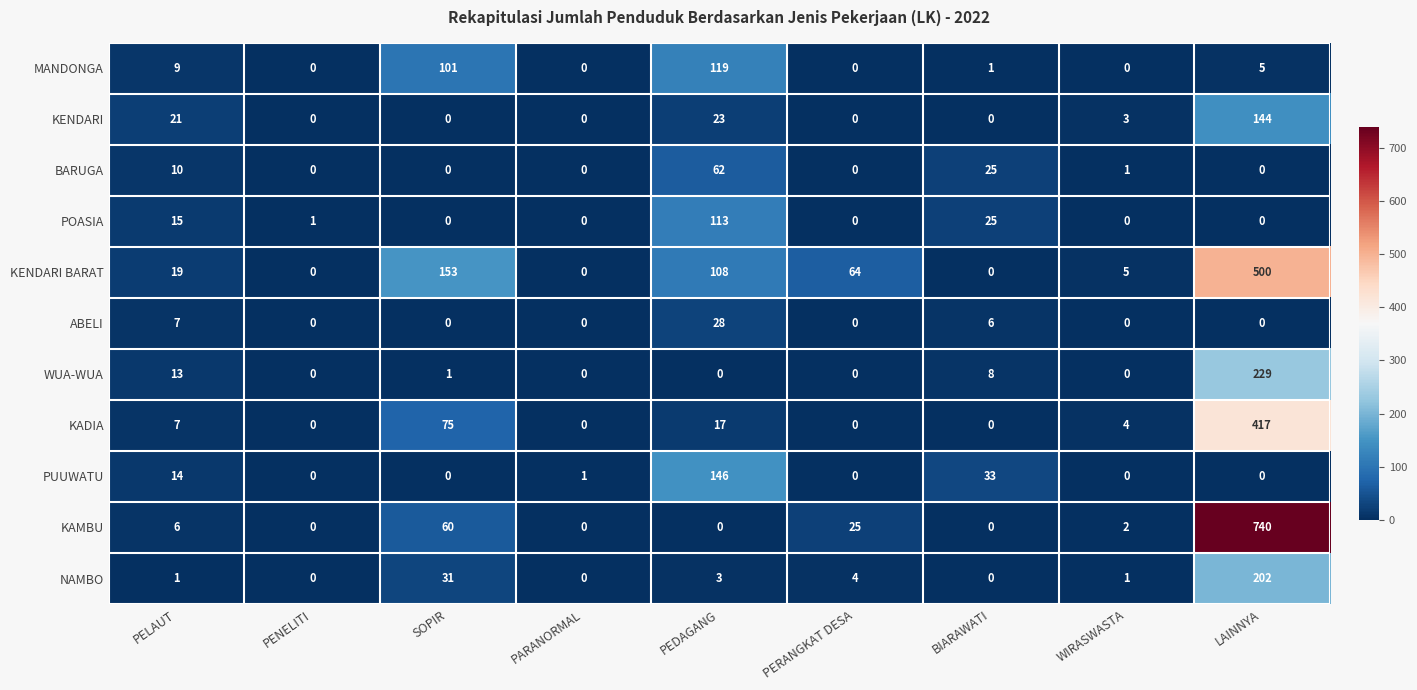

Which series has the widest spread of values?

KAMBU